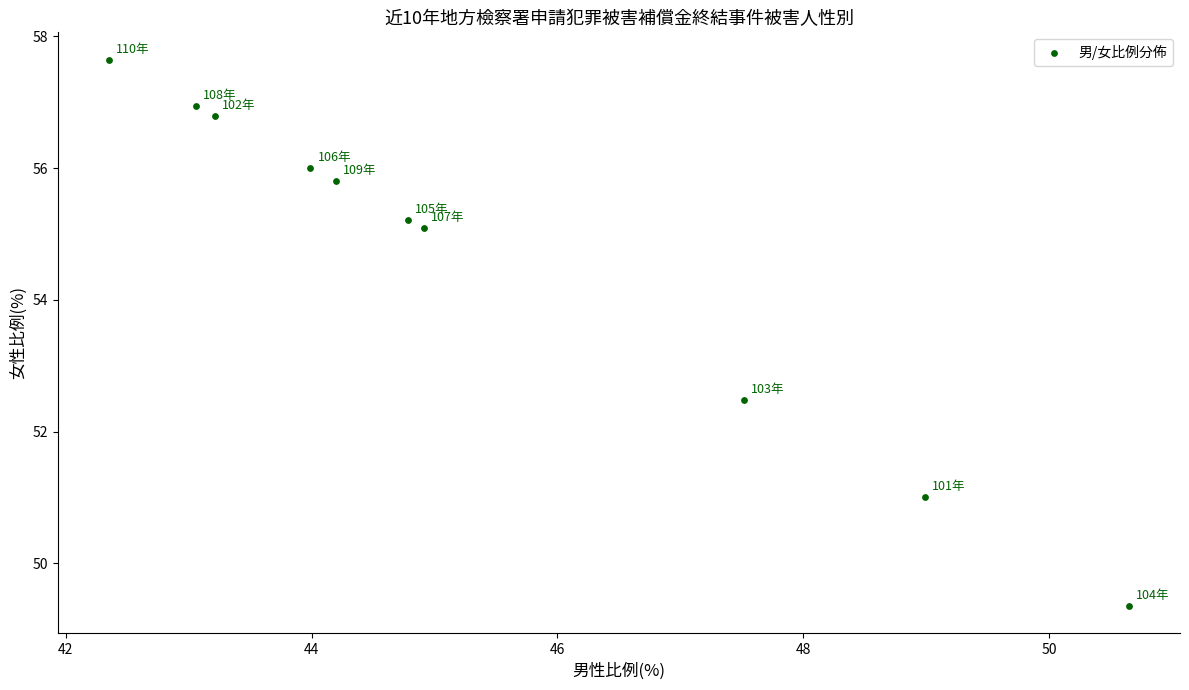

What is the average X value?

45.4